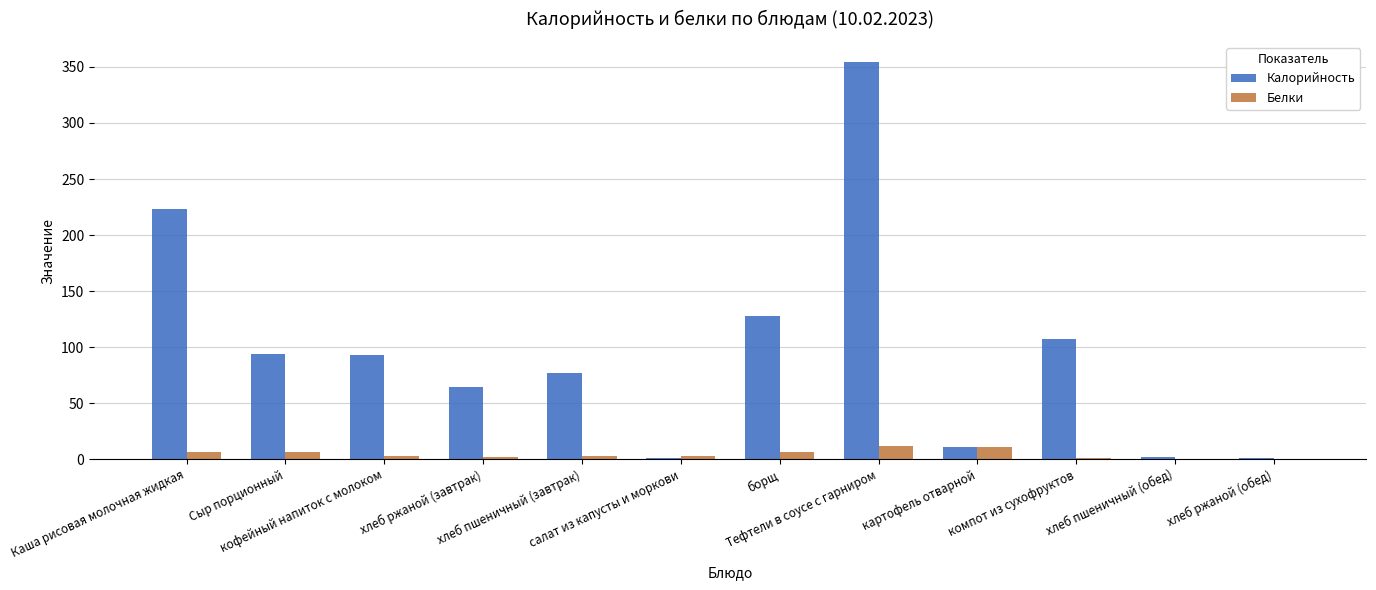

What is the greatest value displayed?

354.6